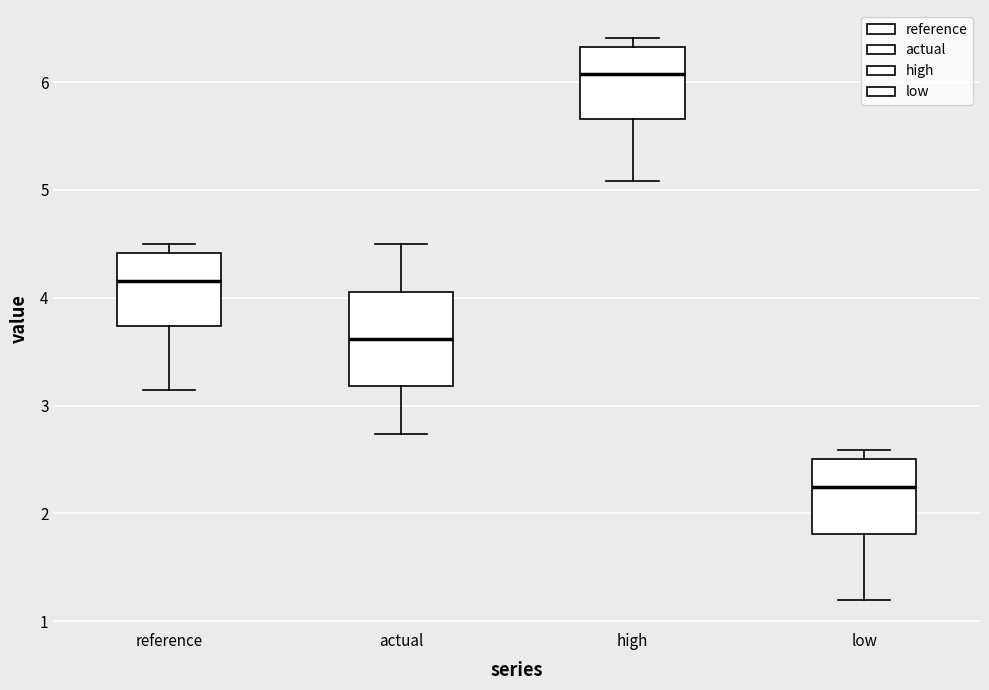

Reading left to right, transcribe this box plot: for each box, give where its median line is, the range the box spans, and where its two whiskers end, as read against the y-axis. The values are not printed on the chart, so give them approximately, as read against the axis.

reference: median 4.2, box 3.7 to 4.4, whiskers 3.1 to 4.5
actual: median 3.6, box 3.2 to 4.1, whiskers 2.7 to 4.5
high: median 6.1, box 5.7 to 6.3, whiskers 5.1 to 6.4
low: median 2.2, box 1.8 to 2.5, whiskers 1.2 to 2.6